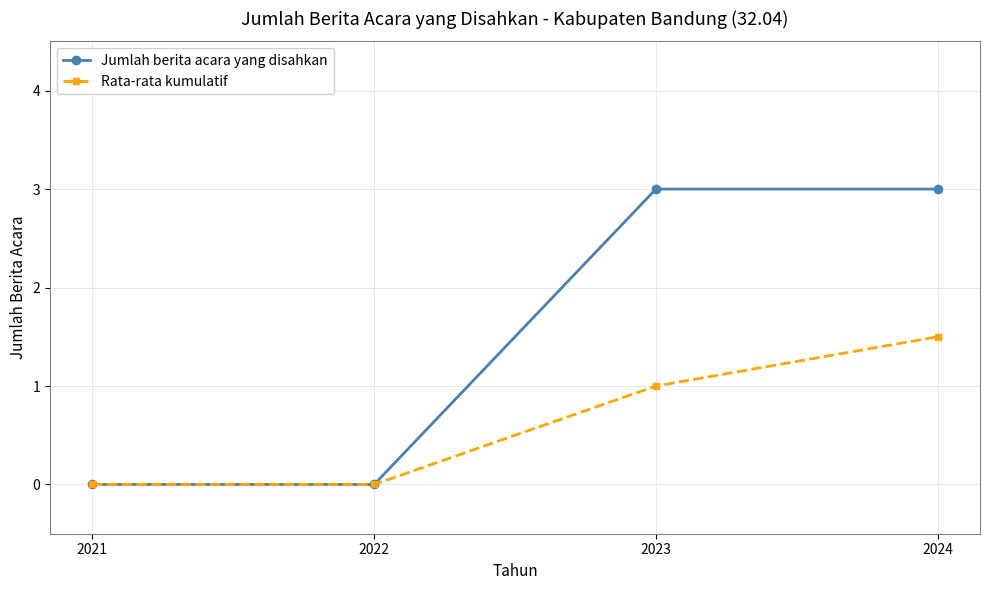

How many Rata-rata kumulatif values are between 0 and 1?

3